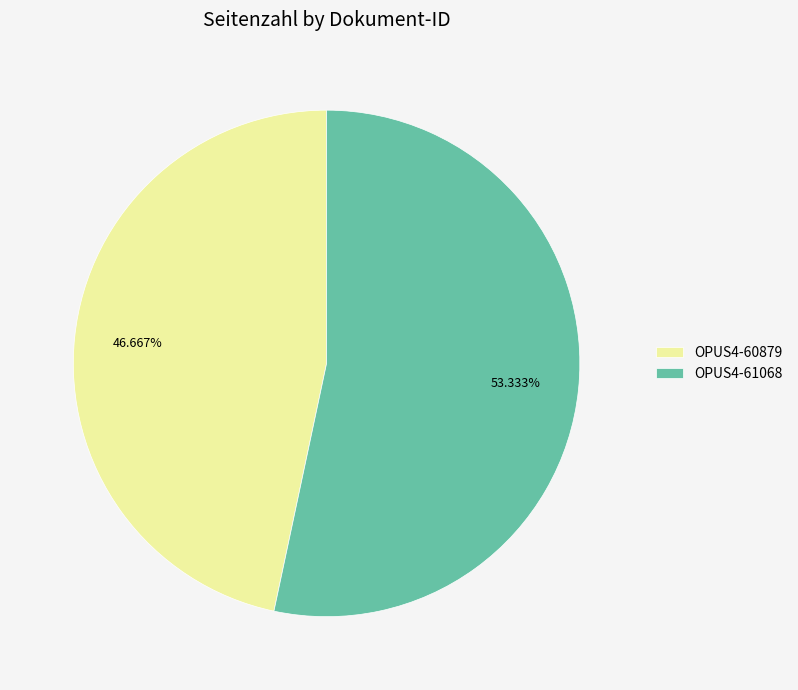

Combined, do OPUS4-61068 and OPUS4-60879 account for over 50%?

Yes